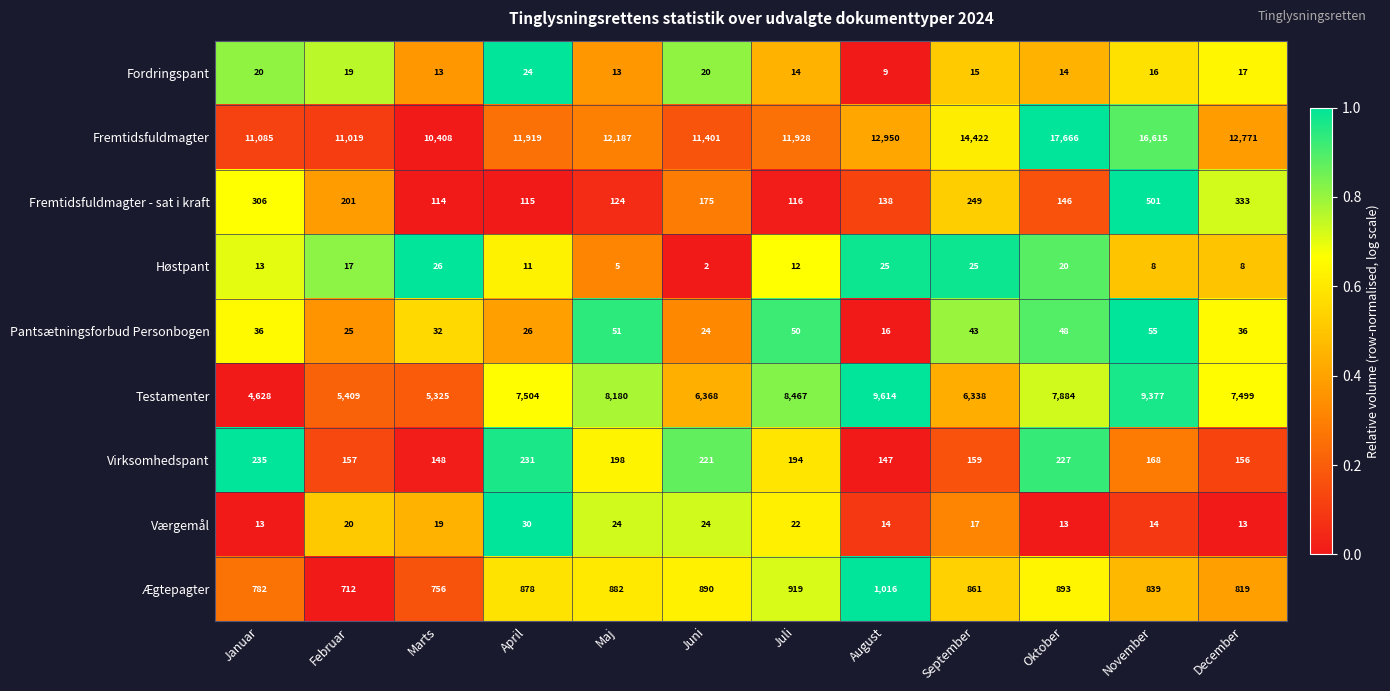

List the labels in order of Fremtidsfuldmagter - sat i kraft value, smallest first.

Marts, April, Juli, Maj, August, Oktober, Juni, Februar, September, Januar, December, November